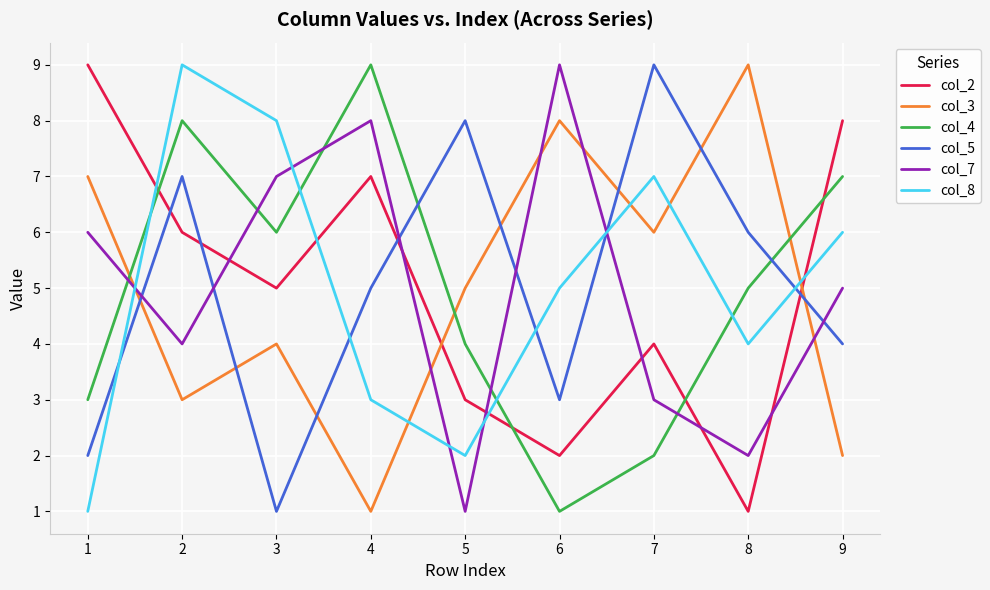

Reading left to right, extract all data points from this chart.

col_2: 9	6	5	7	3	2	4	1	8
col_3: 7	3	4	1	5	8	6	9	2
col_4: 3	8	6	9	4	1	2	5	7
col_5: 2	7	1	5	8	3	9	6	4
col_7: 6	4	7	8	1	9	3	2	5
col_8: 1	9	8	3	2	5	7	4	6